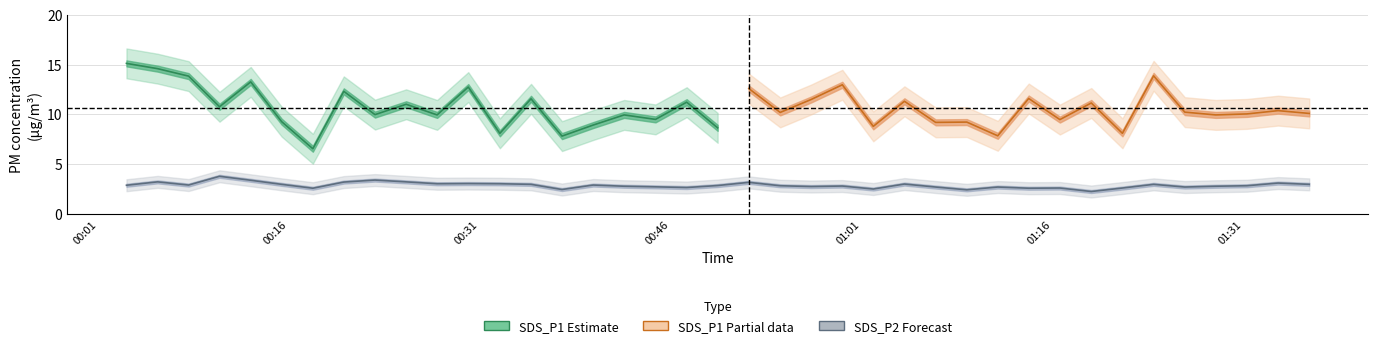

The chart shows a value of 2.7 at 2022/07/22 01:06:50. True or false?

True